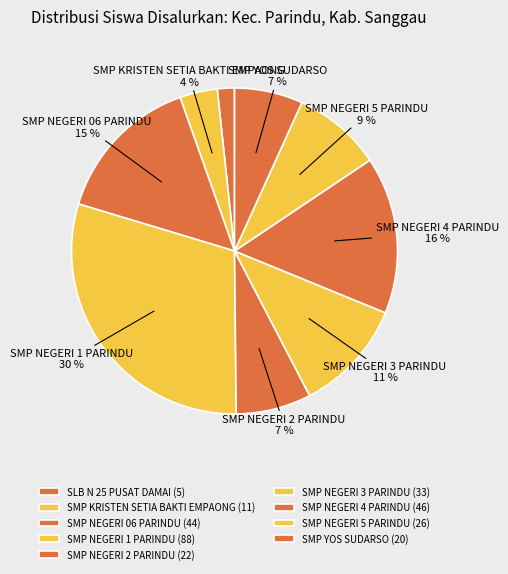

How many slices are in this pie chart?

9